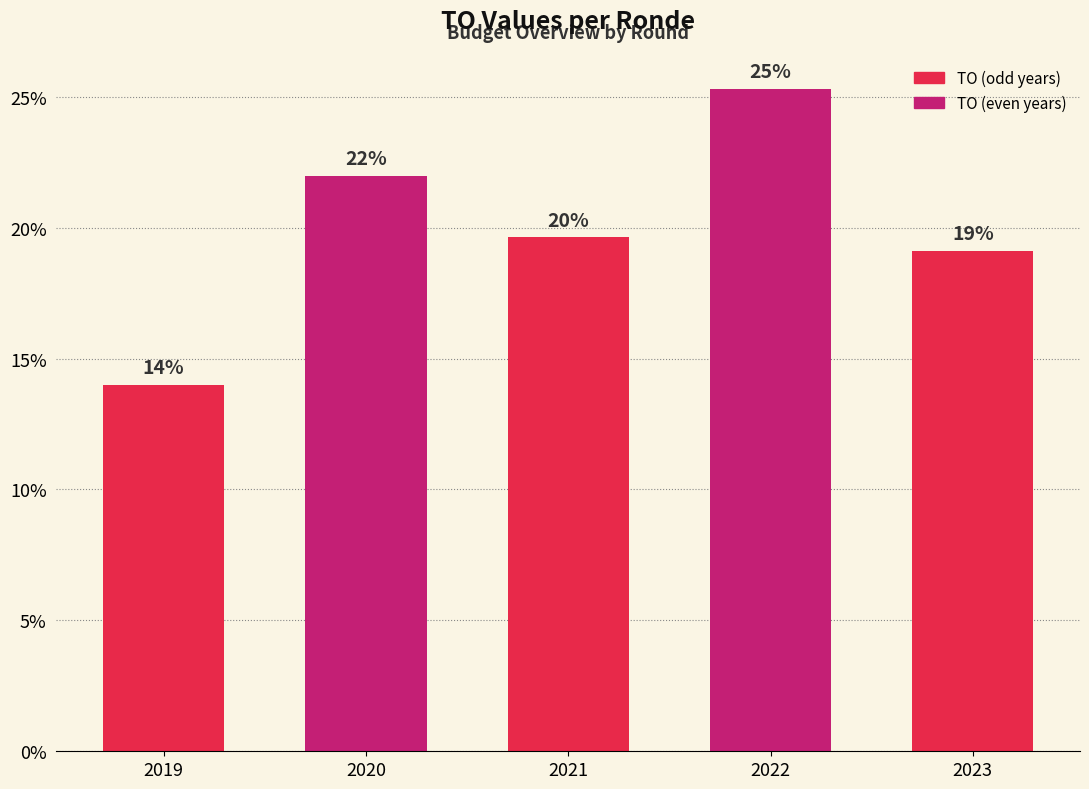

Does the chart contain stacked bars?

No